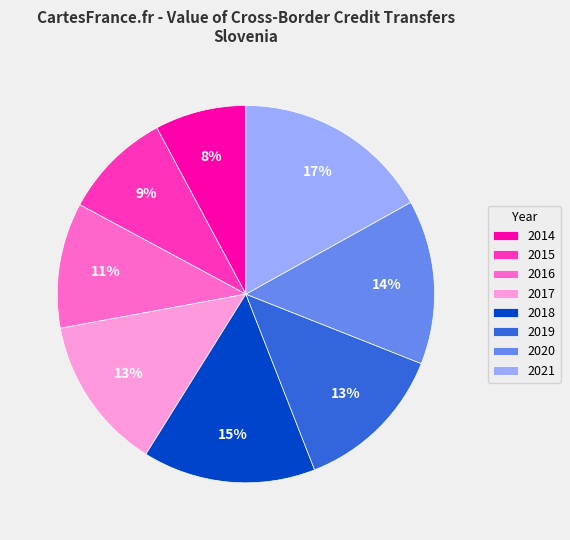

Which slice is the largest?

2021